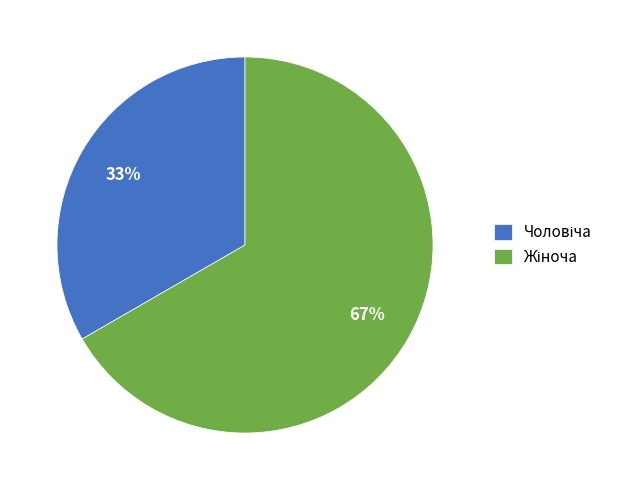

Is there any slice that represents more than half of the pie?

Yes